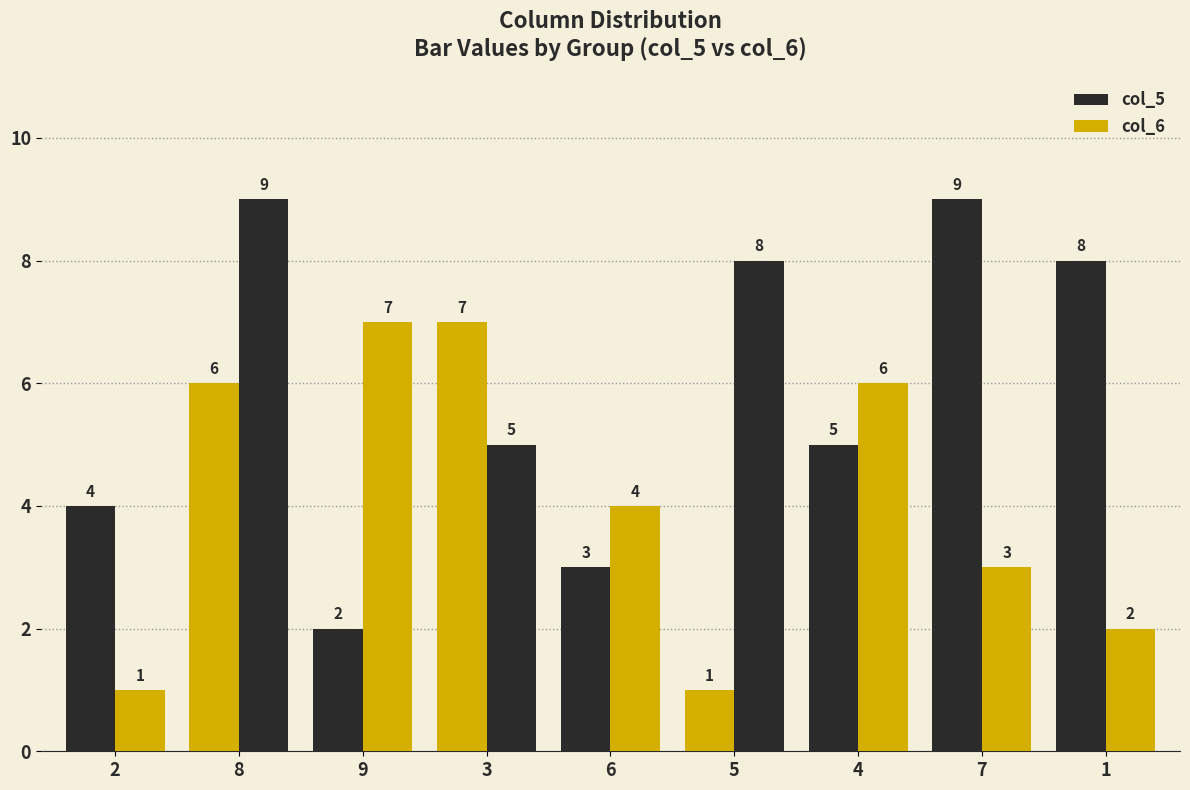

Are the bars horizontal?

No